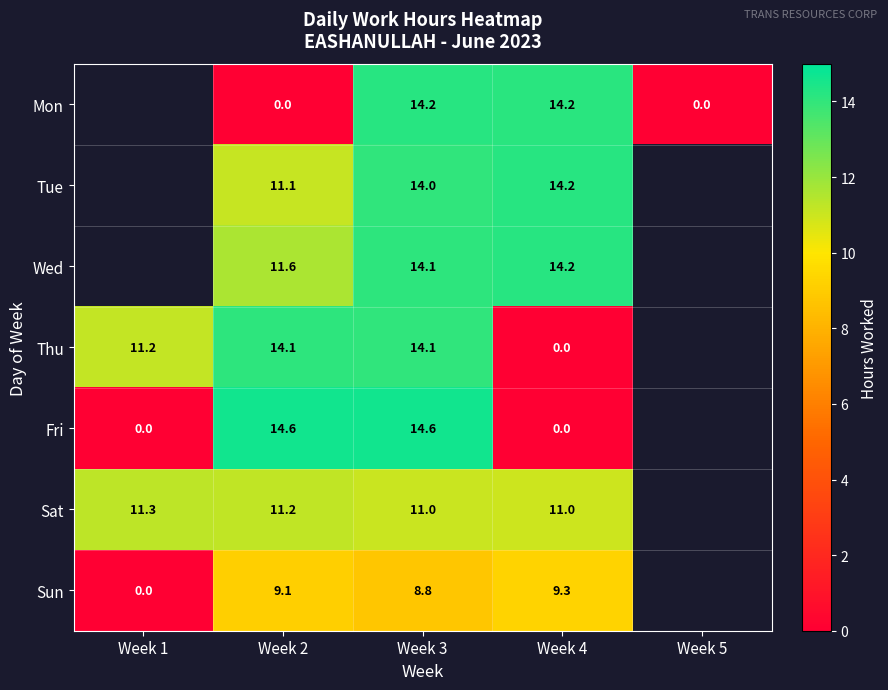

Rank the series at Week 2 from lowest to highest value.

Mon, Sun, Tue, Sat, Wed, Thu, Fri